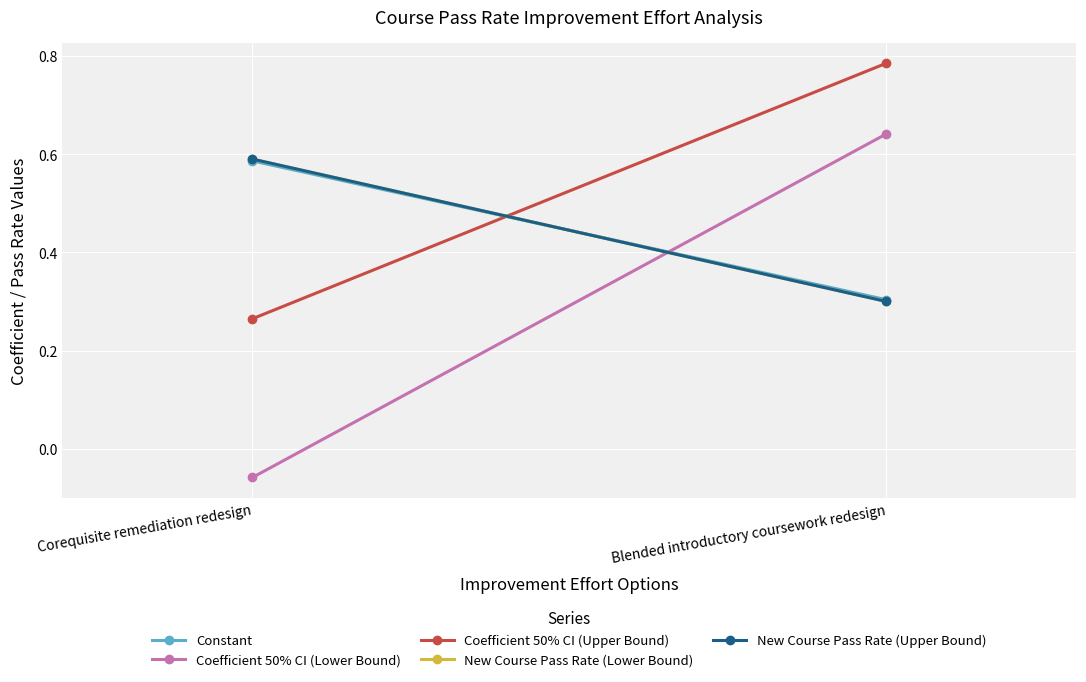

Is it true that Constant equals 0.2 at Corequisite remediation redesign?

False